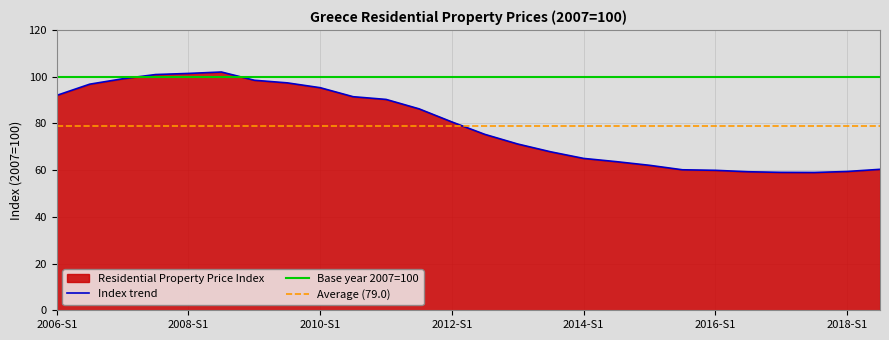

Between 2014-S2 and 2013-S1, which is larger?

2013-S1